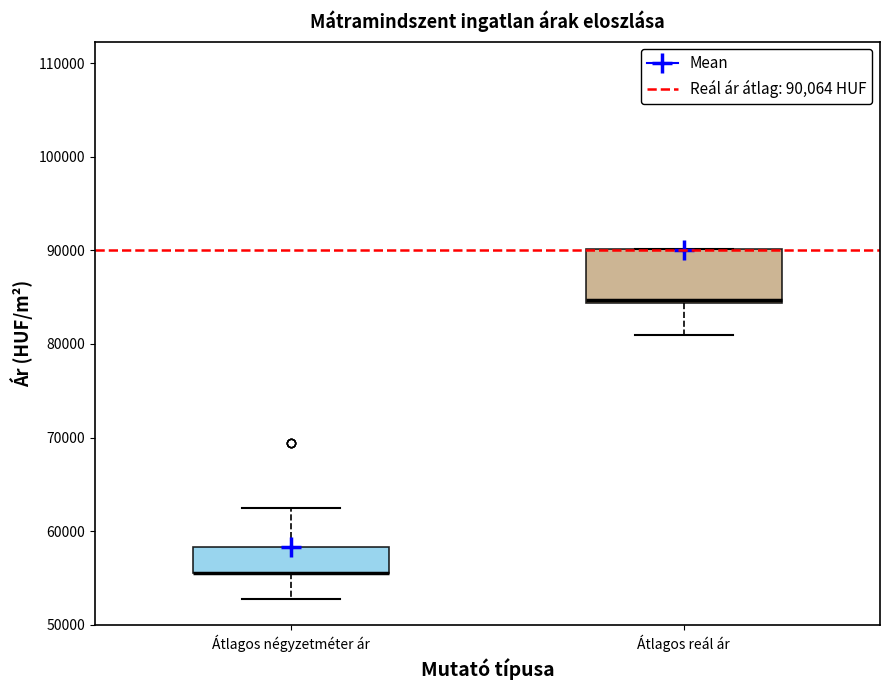

Reading left to right, transcribe this box plot: for each box, give where its median line is, the range the box spans, and where its two whiskers end, as read against the y-axis. The values are not printed on the chart, so give them approximately, as read against the axis.

Átlagos négyzetméter ár: median 56000 (drawn on the box's lower edge), box 56000 to 58000, whiskers 53000 to 63000
Átlagos reál ár: median 85000, box 84000 to 90000, whiskers 81000 to 90000